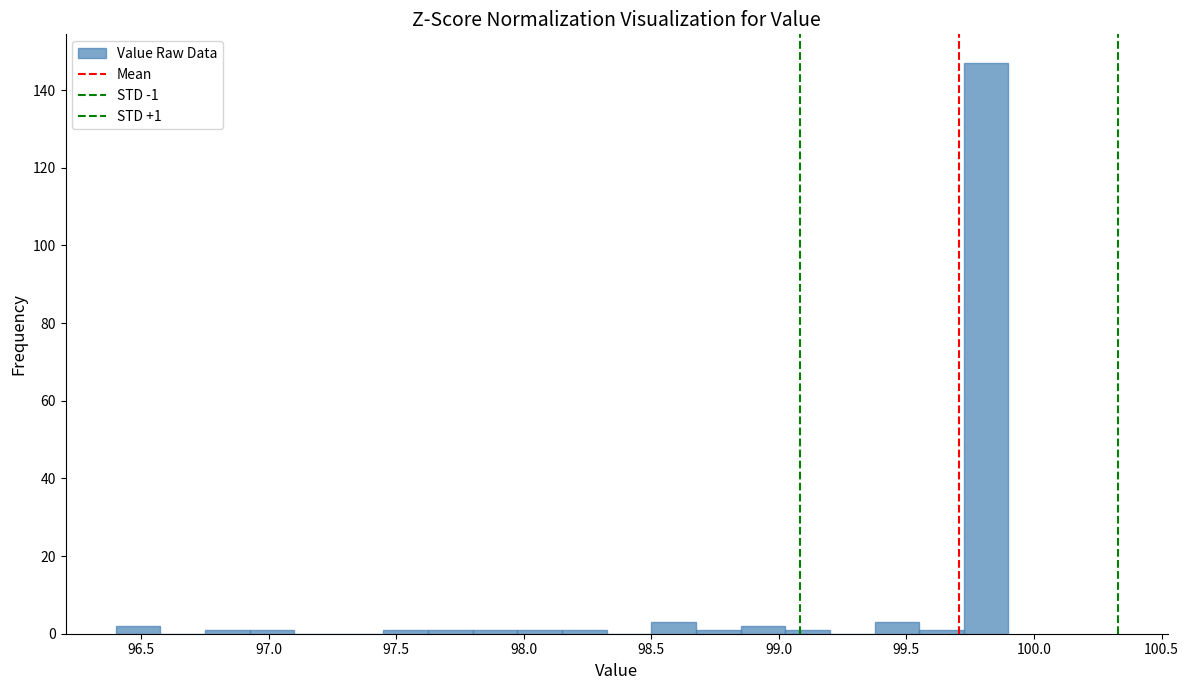

Read against the x-axis, roughly where is the centre of the tallest bar?

99.80